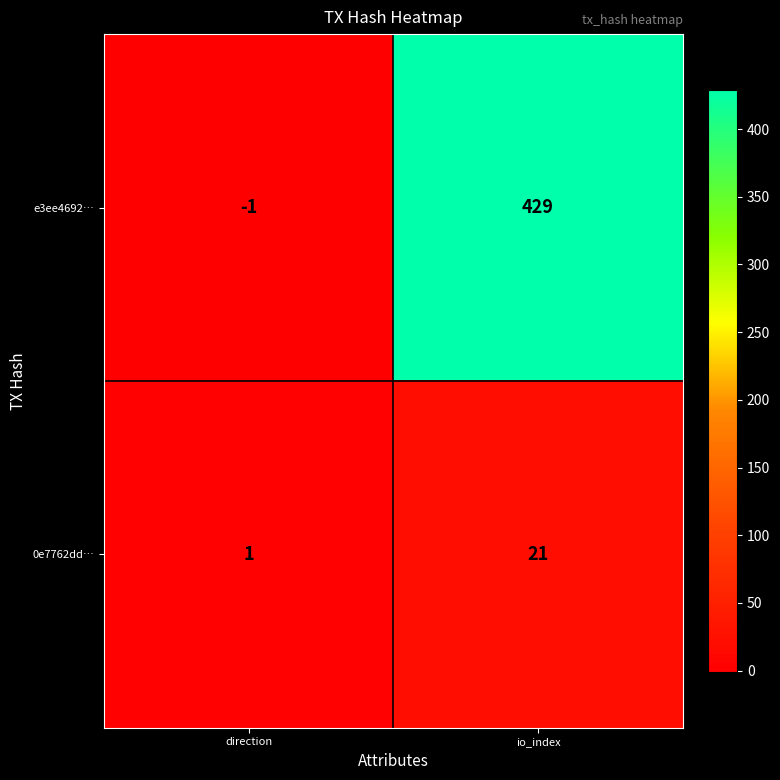

Reading left to right, extract all data points from this chart.

e3ee4692…: direction=-1	io_index=429
0e7762dd…: direction=1	io_index=21